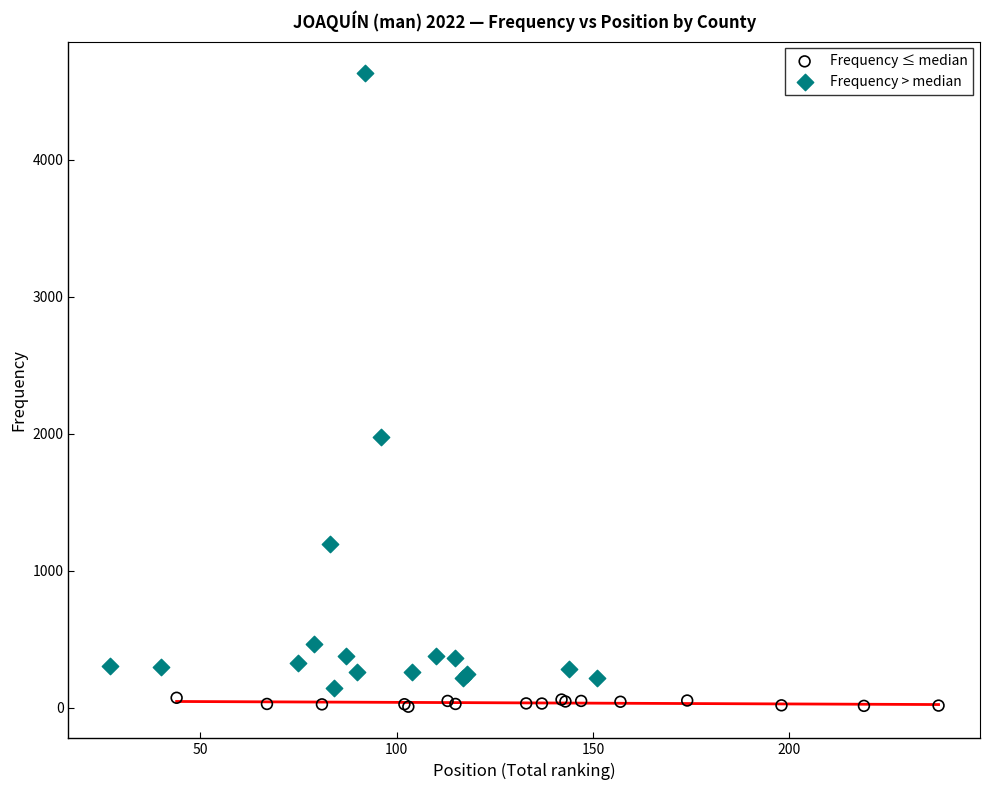

Which series contains the lowest Y value?

Frequency ≤ median